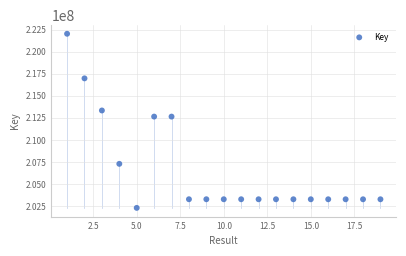

What is the range of Y values (max minus min)?

19714289